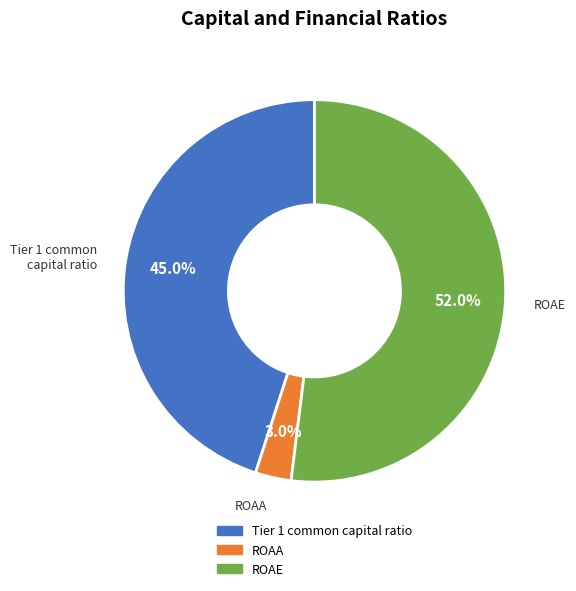

How many segments does this pie chart have?

3